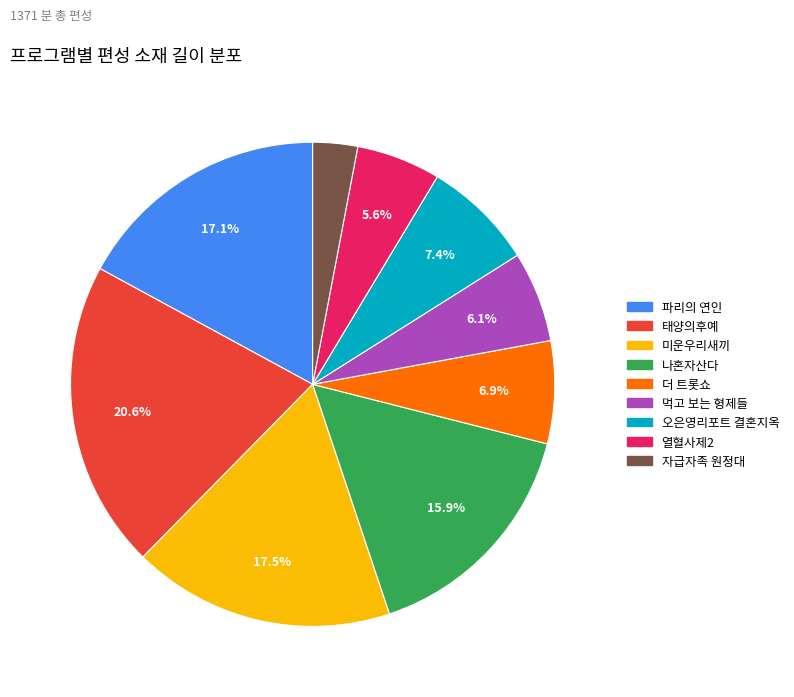

Which has a higher value, 먹고 보는 형제들 or 미운우리새끼?

미운우리새끼